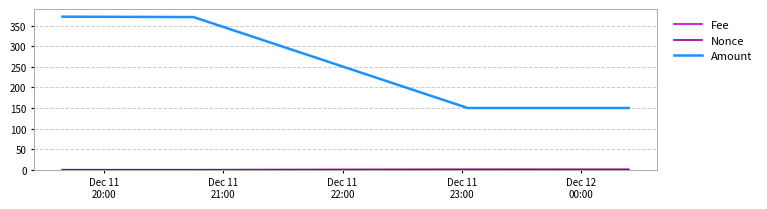

What is the greatest value displayed?

372.0